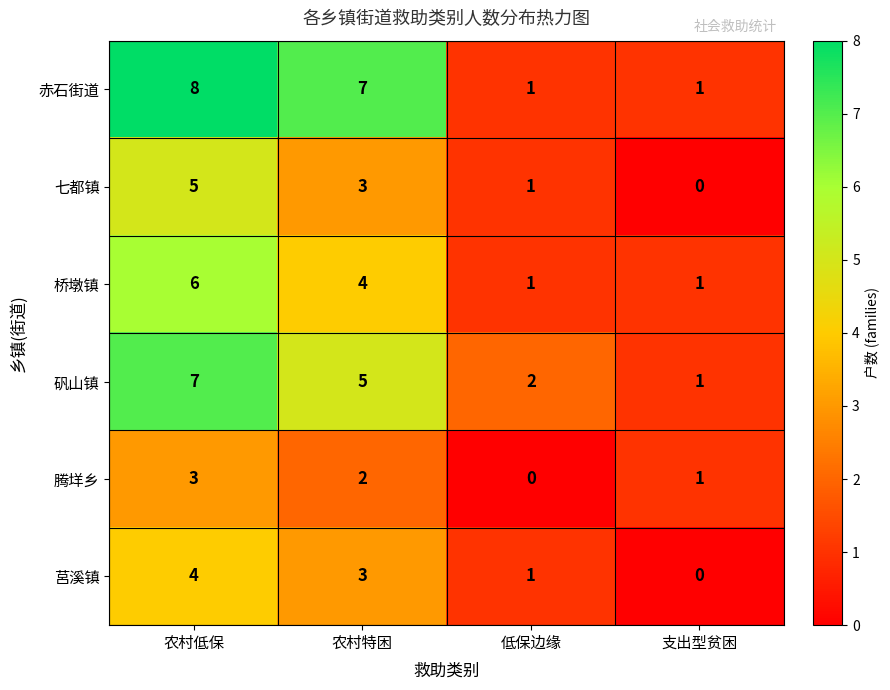

List the series in order of their peak value, highest first.

赤石街道, 矾山镇, 桥墩镇, 七都镇, 莒溪镇, 腾垟乡